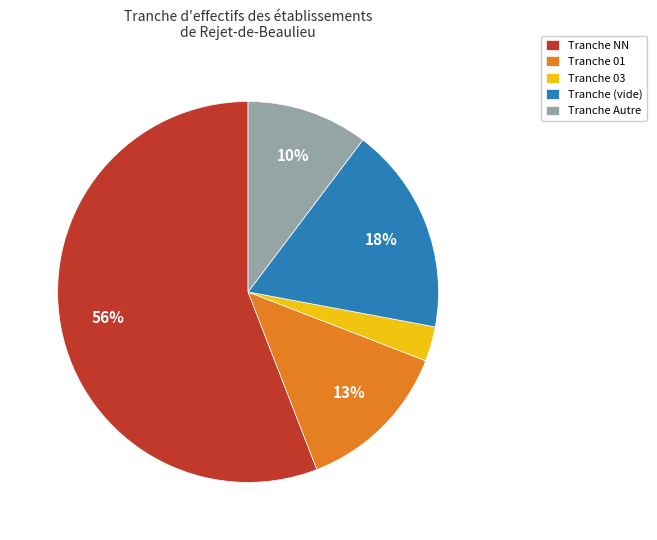

Does any single category account for the majority?

Yes